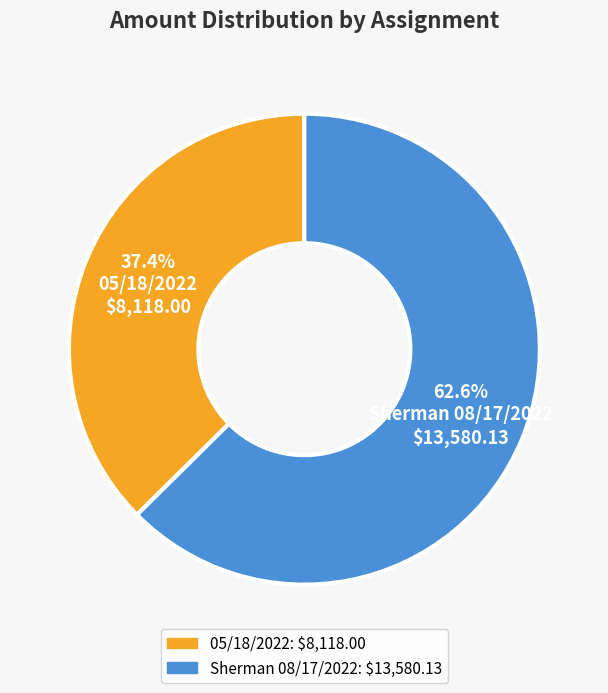

What is the ratio of the value at Sherman 08/17/2022 to the value at 05/18/2022?

1.7